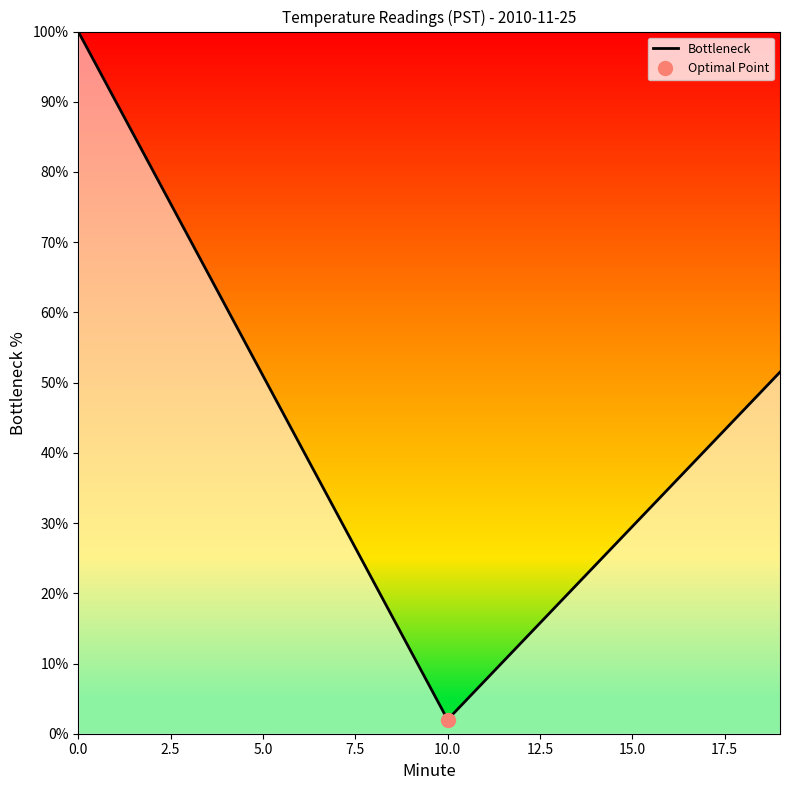

What is the maximum value for Bottleneck?

100.0